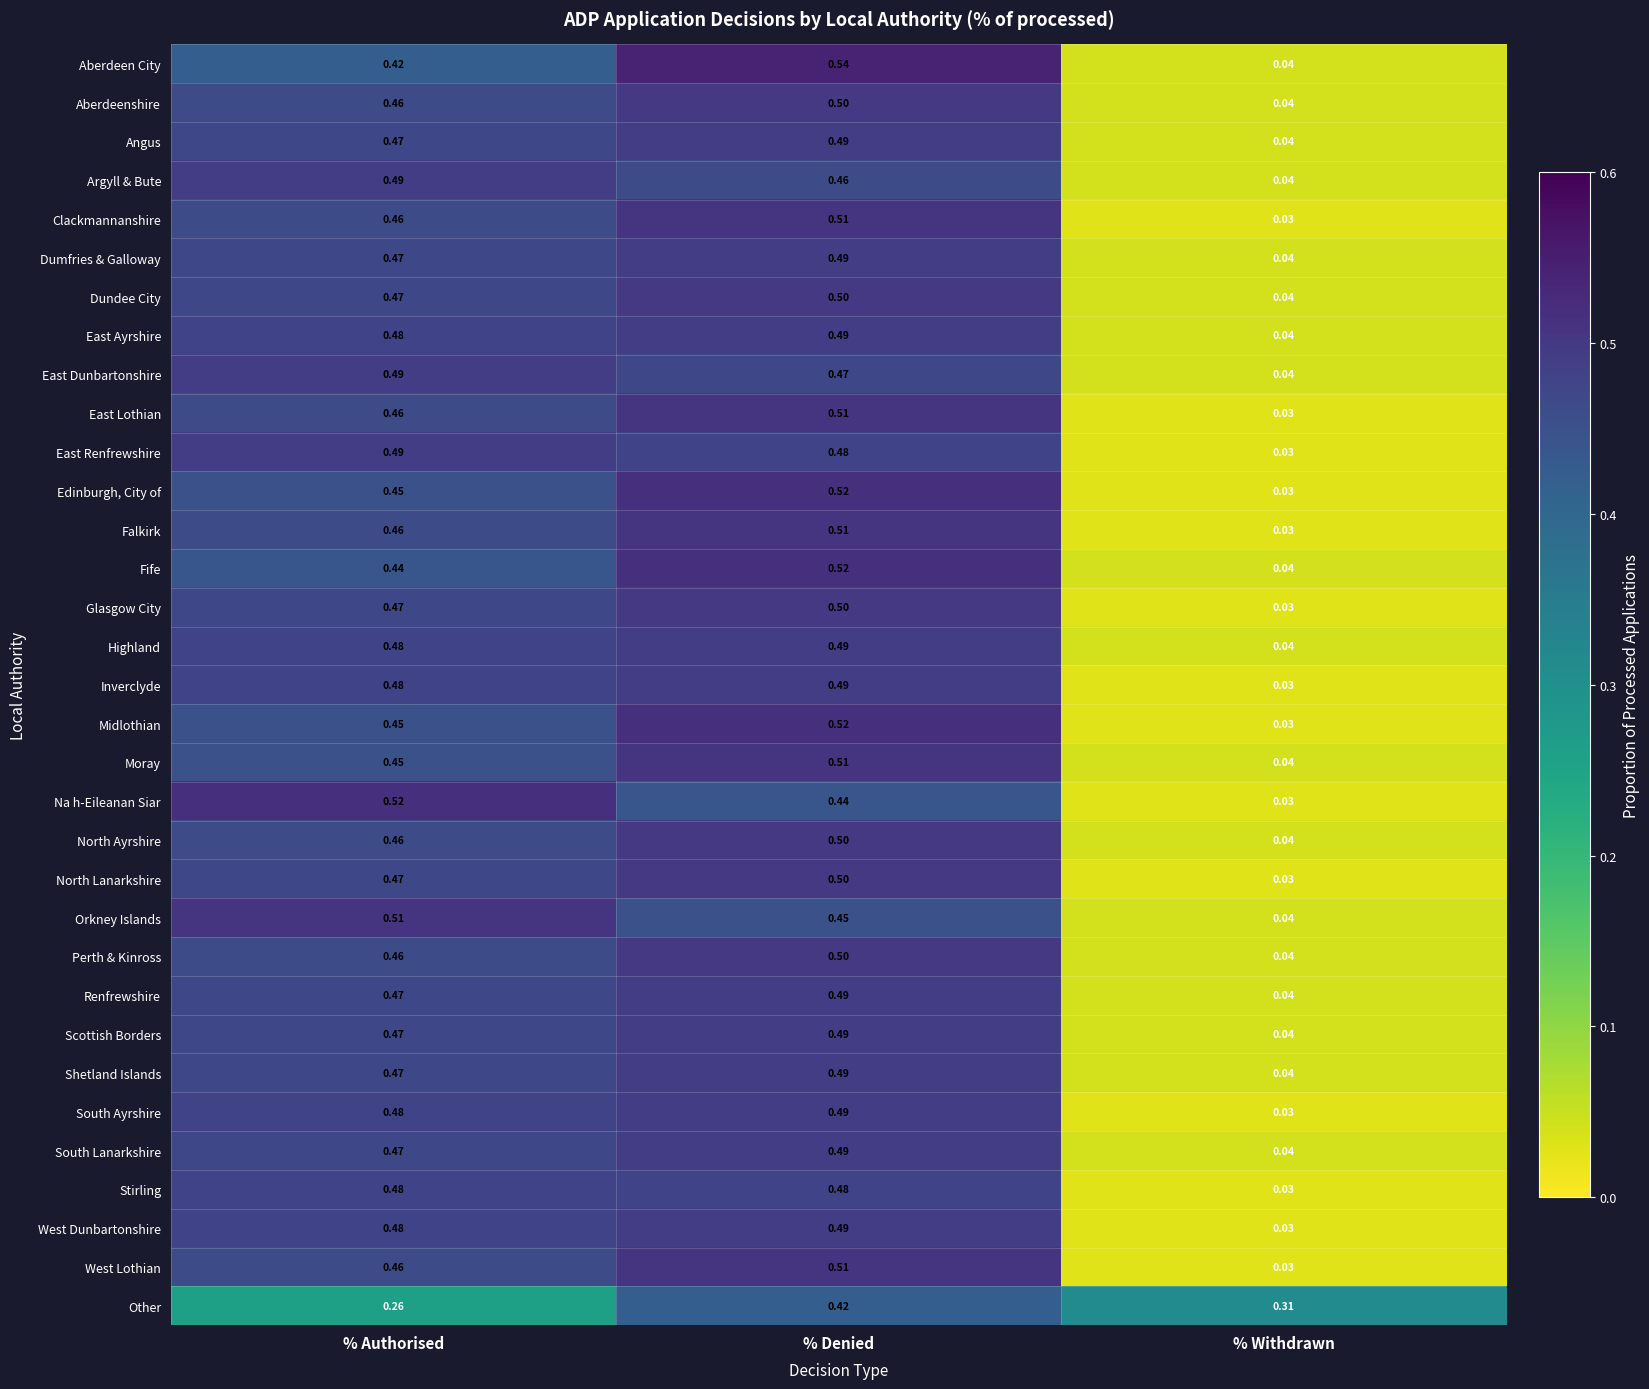

Which category has the lowest value across all series?

% Withdrawn